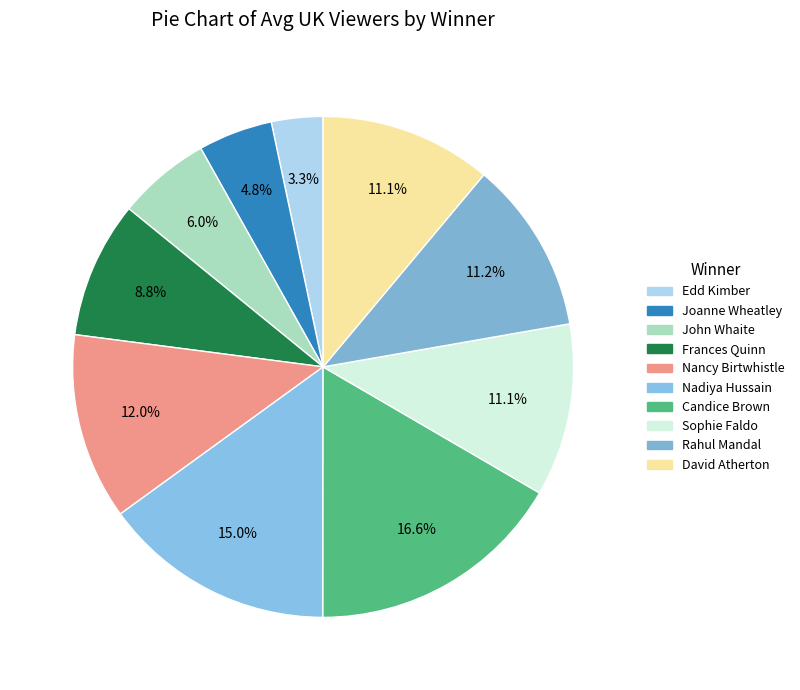

Is it true that David Atherton is 2% of the pie?

False